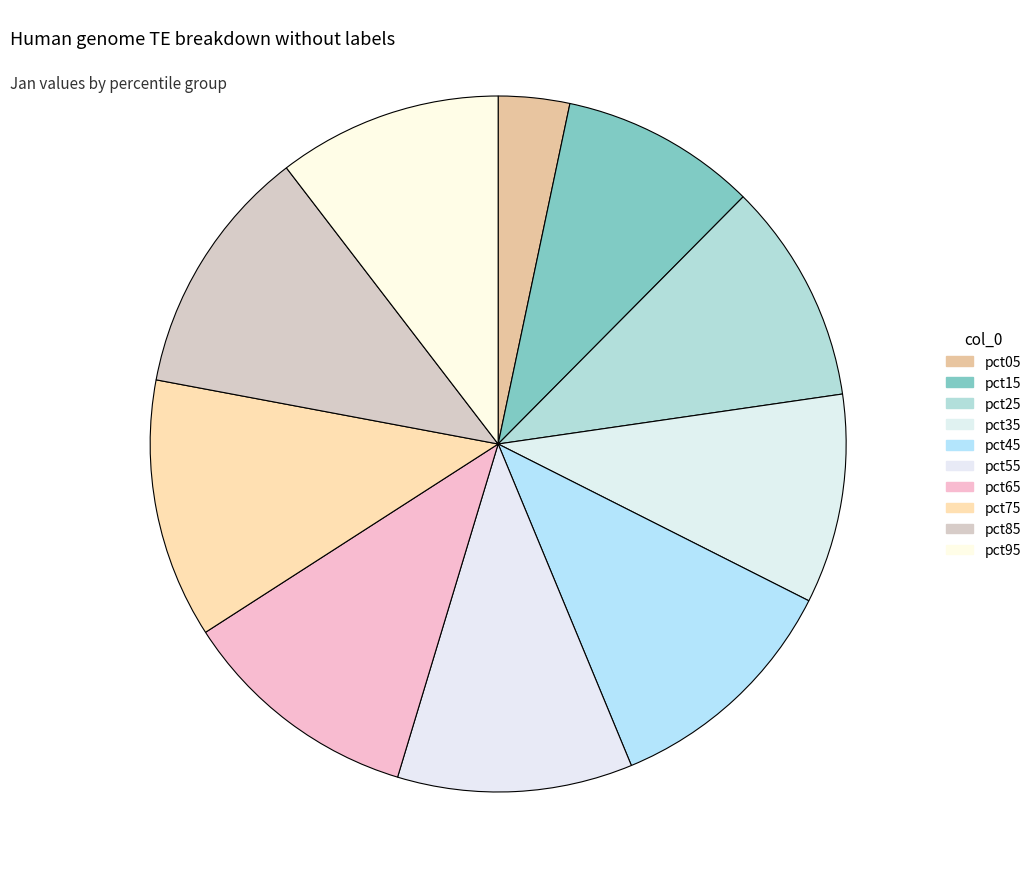

How many slices are in this pie chart?

10